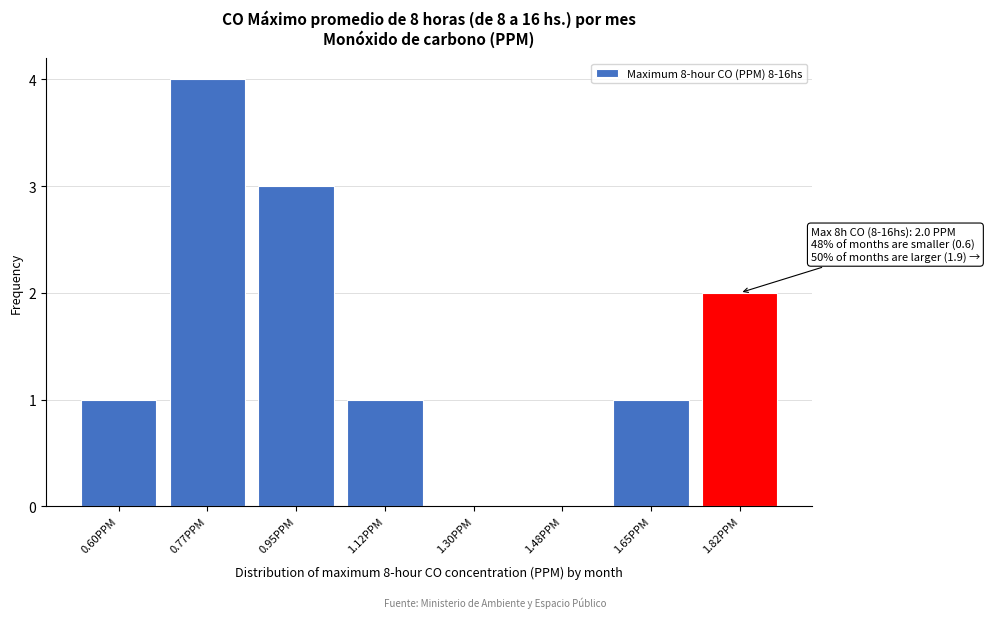

Reading right to left, extract all data points from this chart.

1.82PPM=2	1.65PPM=1	1.48PPM=0	1.30PPM=0	1.12PPM=1	0.95PPM=3	0.77PPM=4	0.60PPM=1